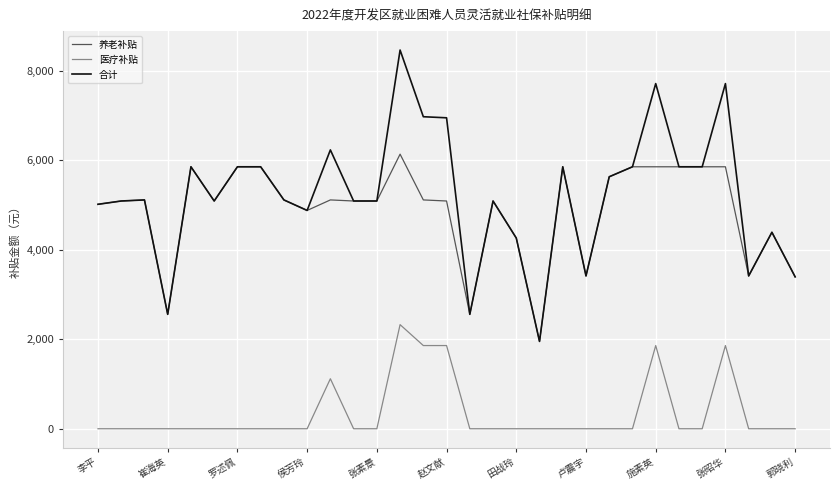

True or false: 医疗补贴 has more than 0 interior local peaks.

True